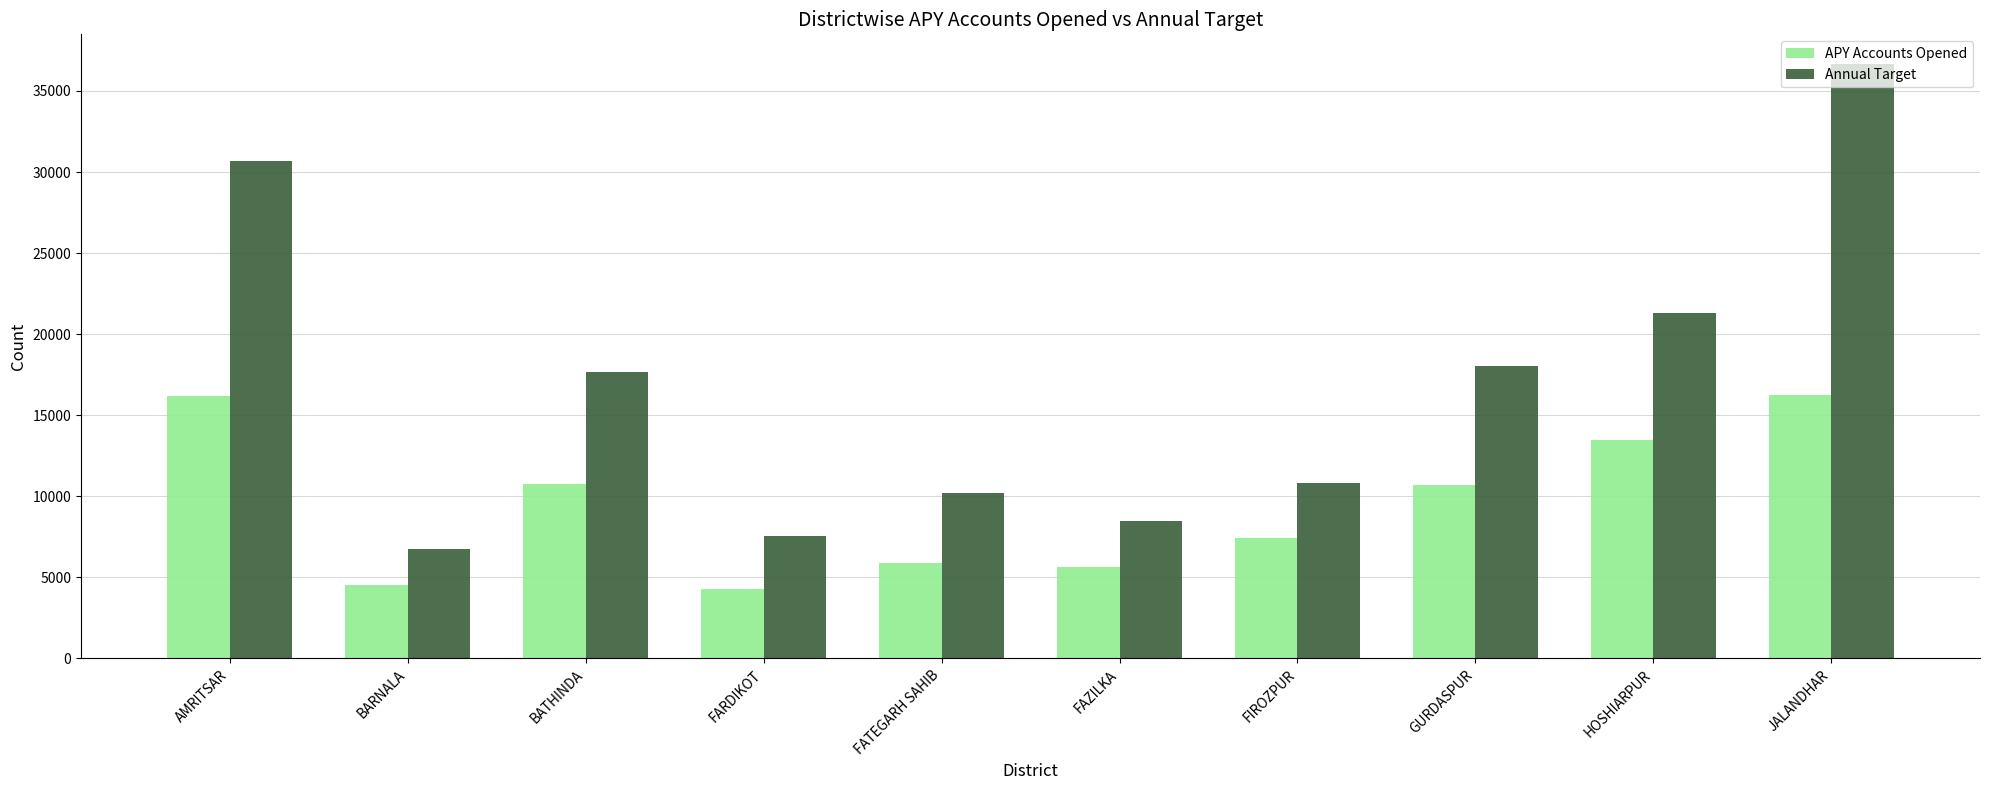

Count the number of data series in this chart.

2